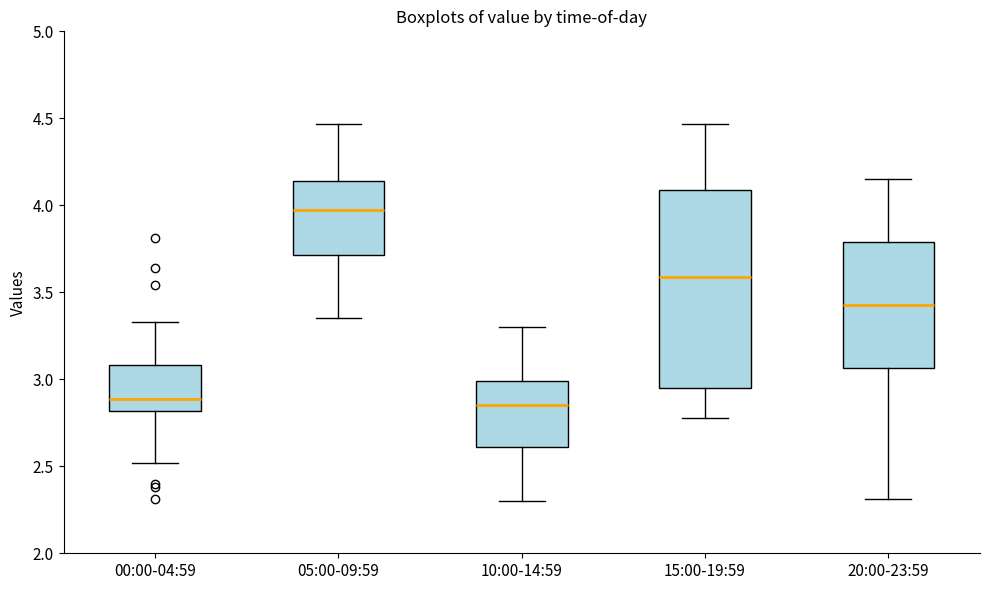

Where is the upper edge of the box for 20:00-23:59 on the y-axis? The values are not printed on the chart, so give them approximately, as read against the axis.

3.80